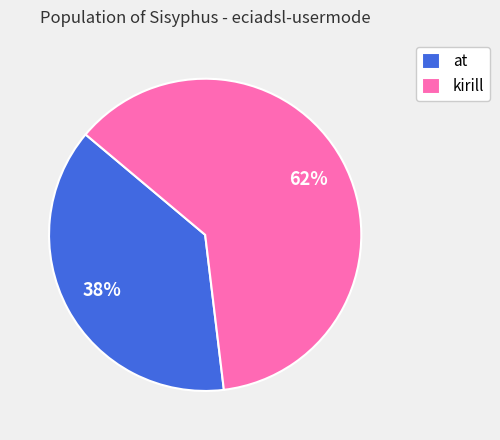

To the nearest percent, what percentage of the pie is kirill?

62%